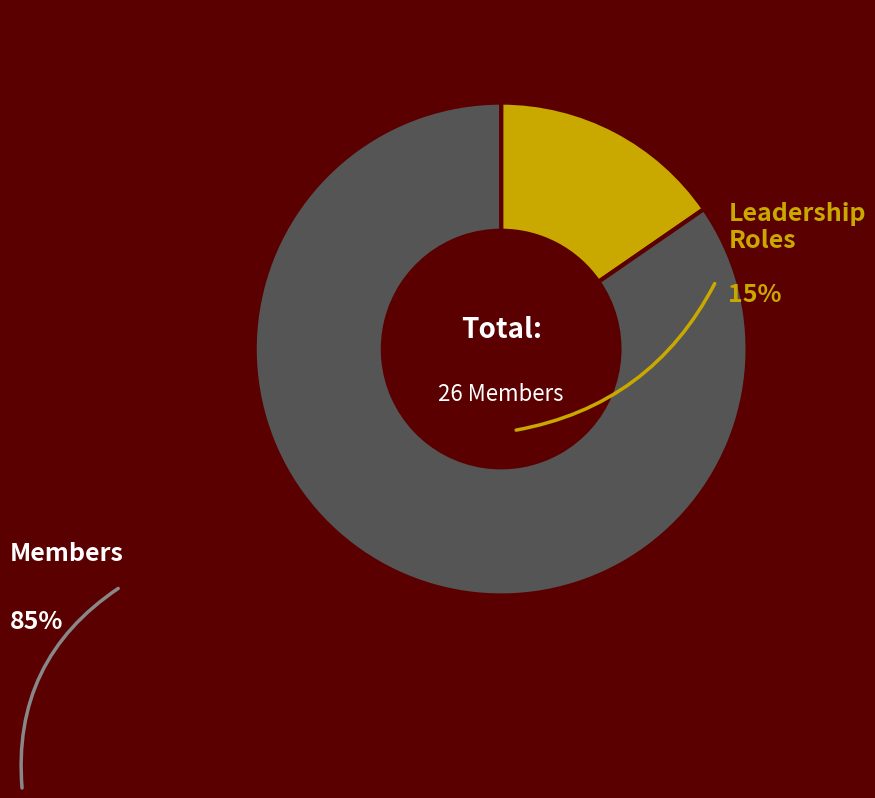

Is there a majority slice in this chart?

Yes